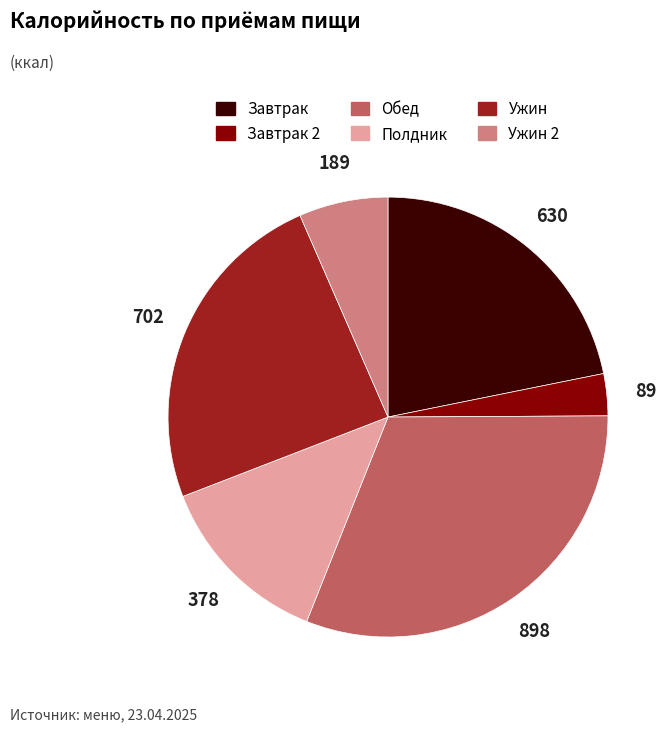

How many segments does this pie chart have?

6